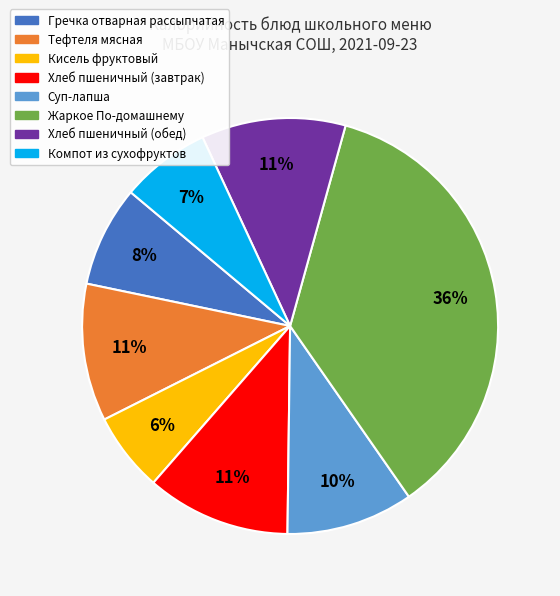

How many slices are in this pie chart?

8